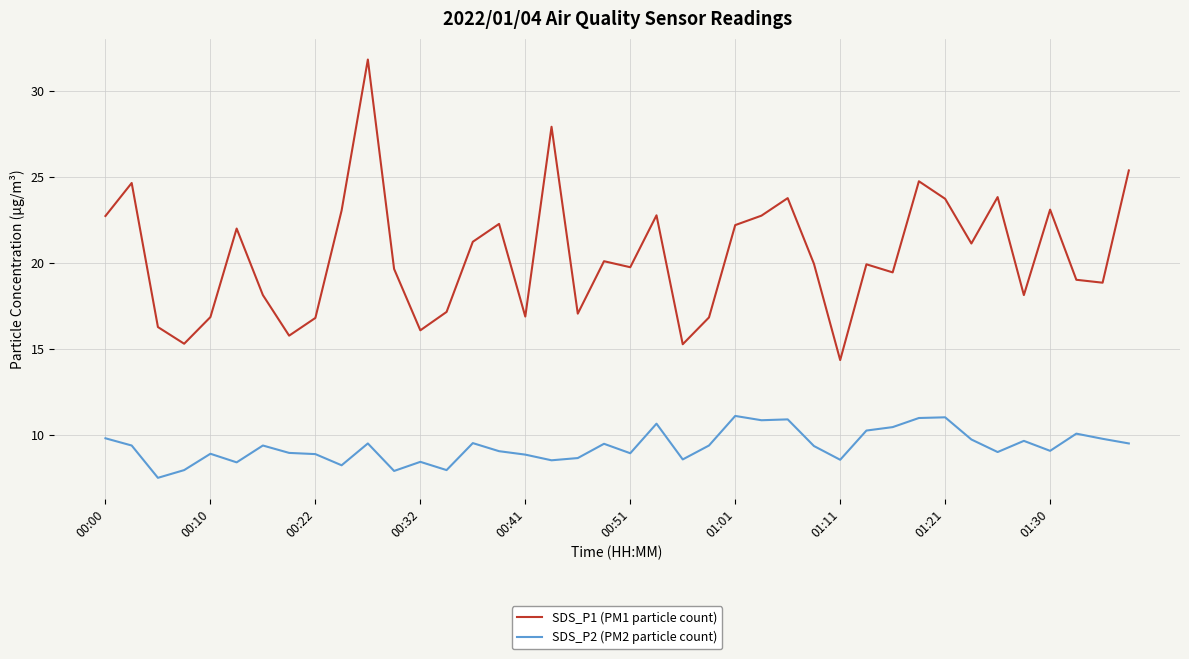

What is the average value of the SDS_P2 (PM2 particle count) series?

9.3